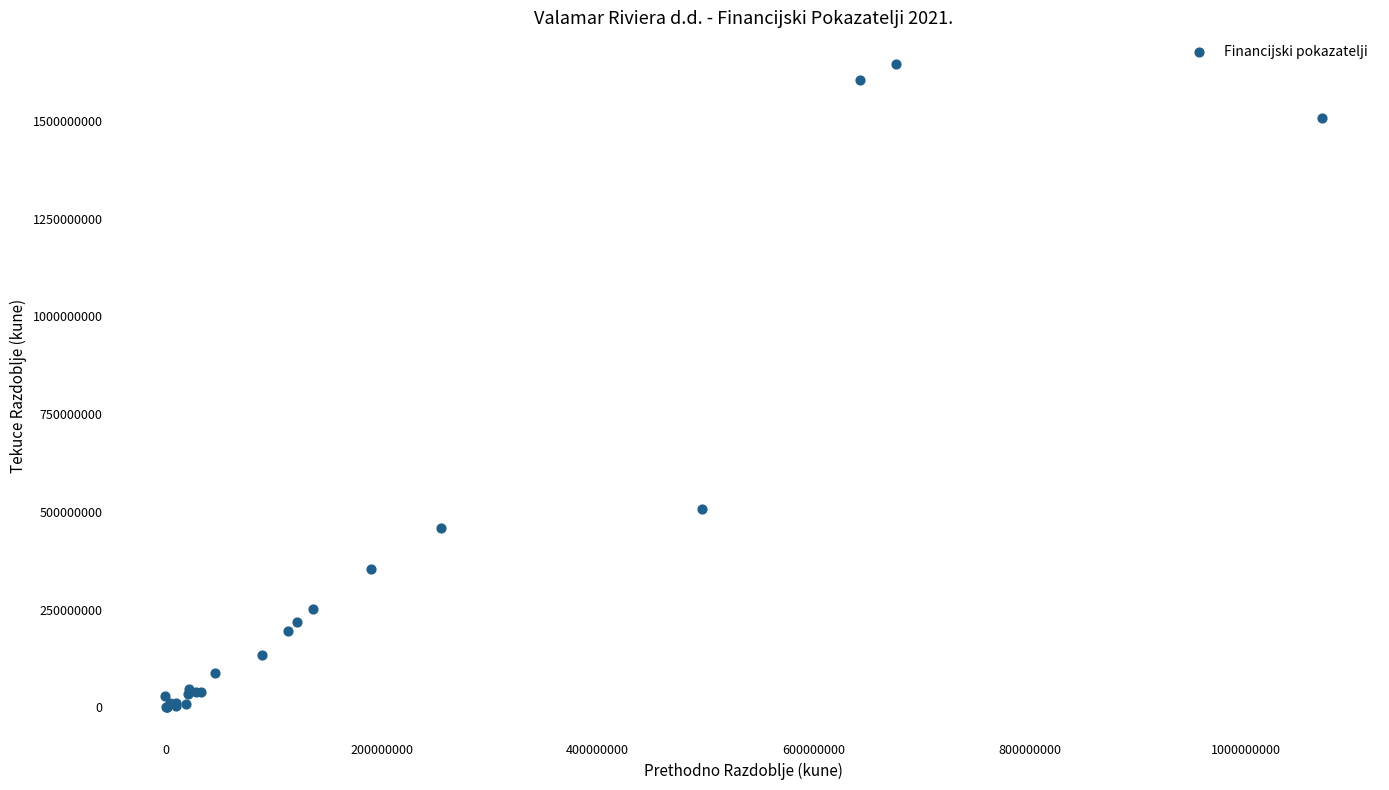

What Y value in the scatter plot is closest to 822167004?

507335969